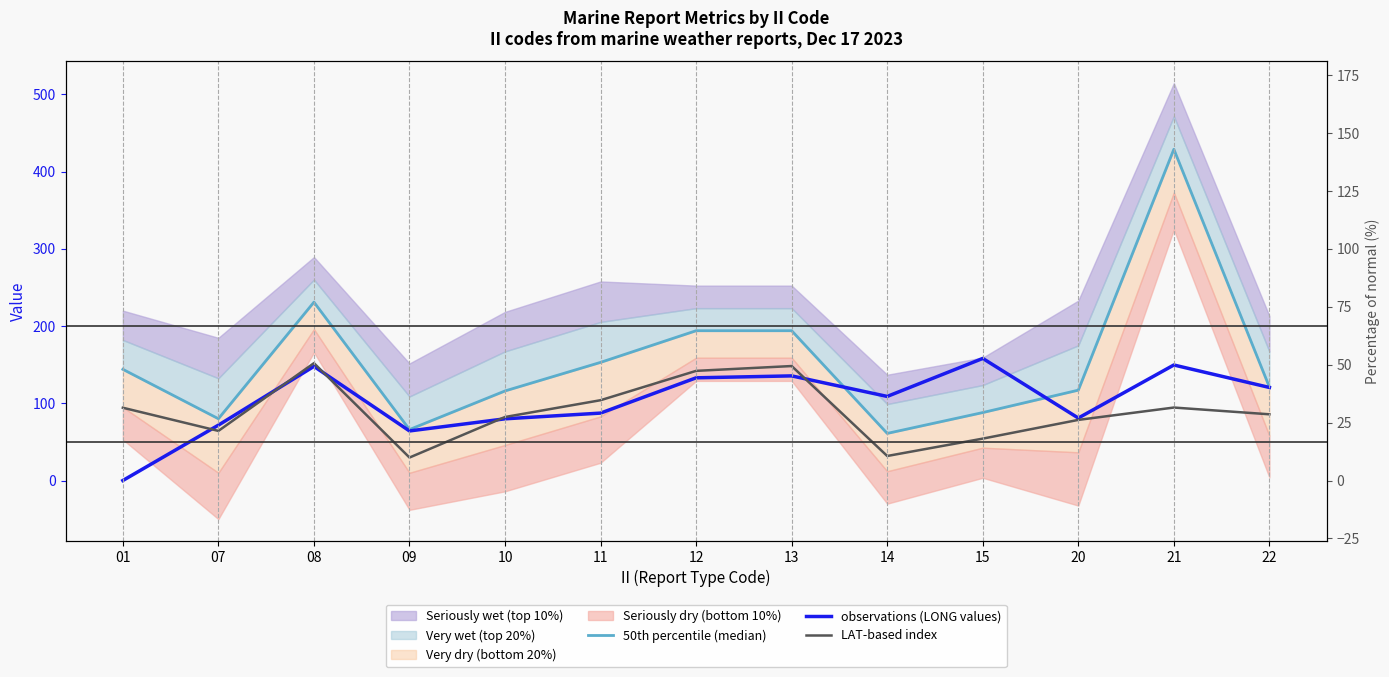

How many data points does each series have?

13